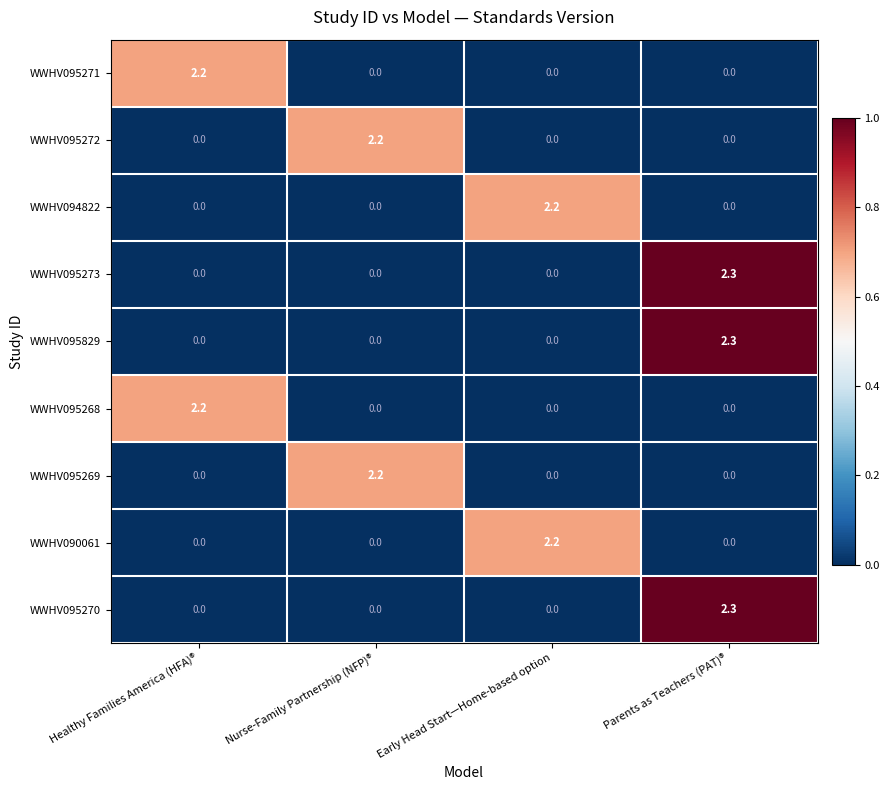

The value of WWHV095273 at Parents as Teachers (PAT)® is 0.8. True or false?

False